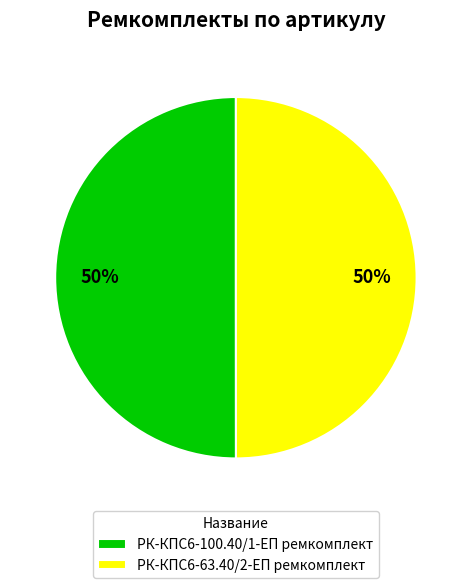

What percentage is the РК-КПС6-100.40/1-ЕП ремкомплект slice, to the nearest percent?

50%